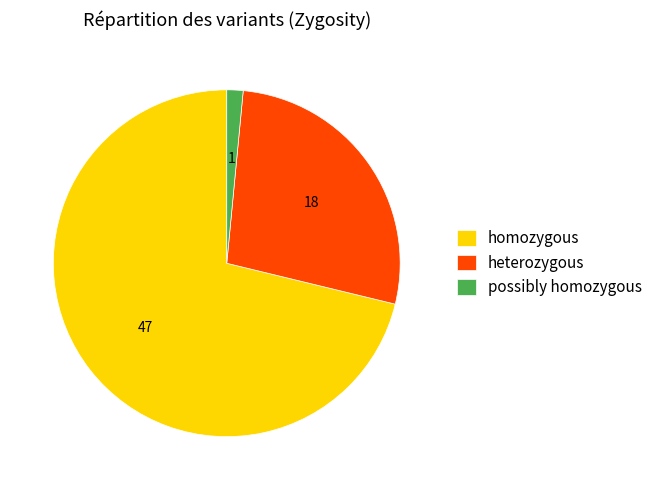

True or false: homozygous accounts for 43% of the total.

False